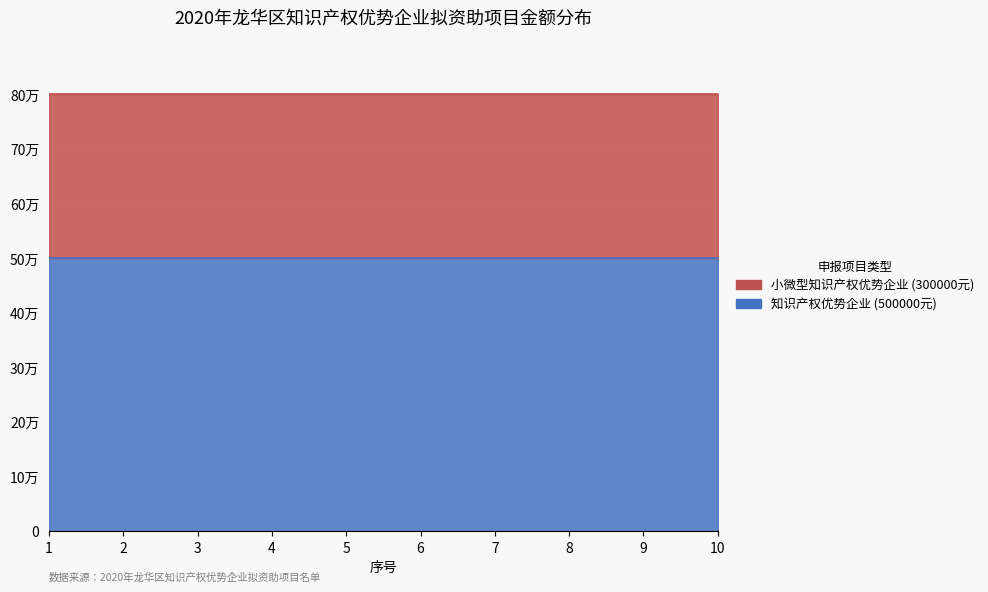

Reading left to right, extract all data points from this chart.

知识产权优势企业 (500000元): 1=500000	2=500000	3=500000	4=500000	5=500000	6=500000	7=500000	8=500000	9=500000	10=500000
小微型知识产权优势企业 (300000元): 1=300000	2=300000	3=300000	4=300000	5=300000	6=300000	7=300000	8=300000	9=300000	10=300000